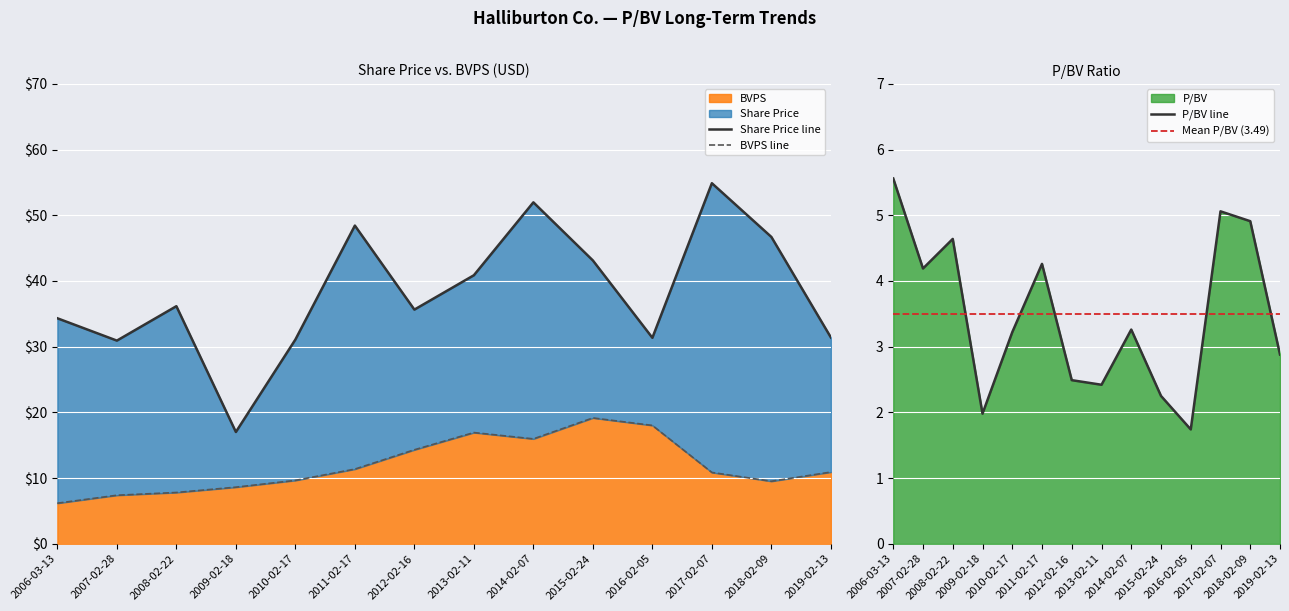

Between 2015-02-24 and 2019-02-13, which series saw the biggest shift?

Share Price